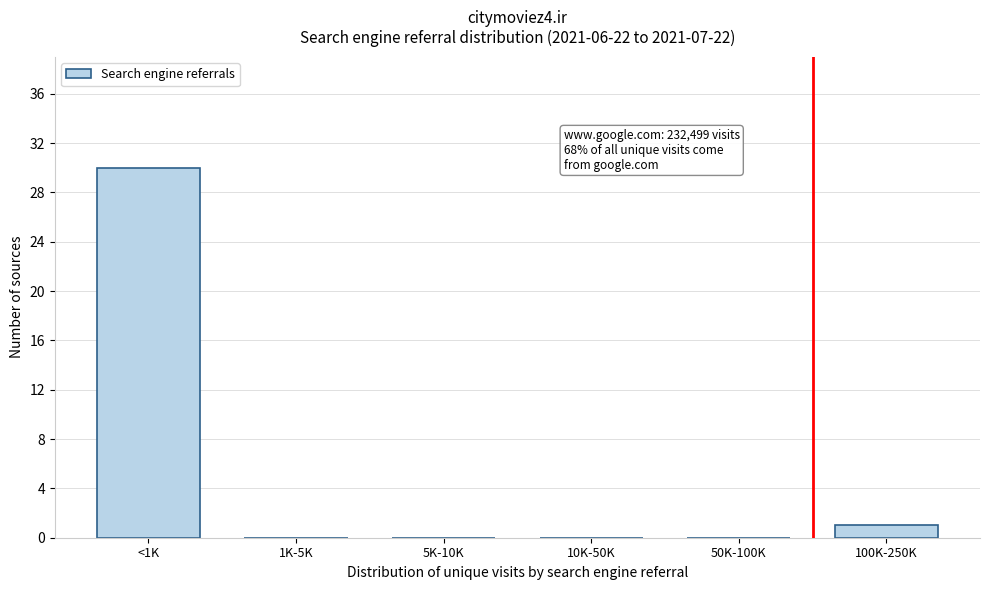

Reading left to right, list all the values displayed in this chart.

<1K=30	1K-5K=0	5K-10K=0	10K-50K=0	50K-100K=0	100K-250K=1